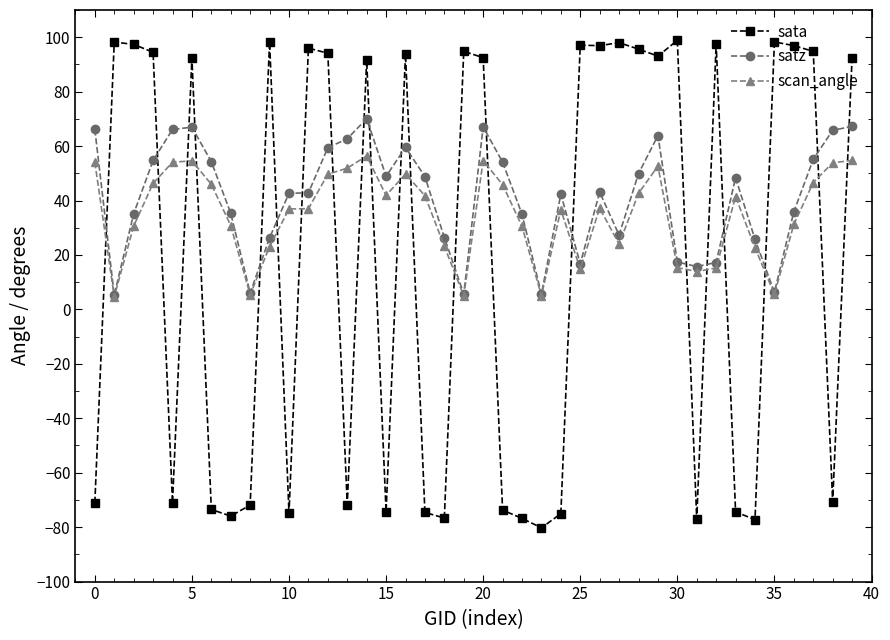

What is the value of the scan_angle point at the 27th from the left?

37.2